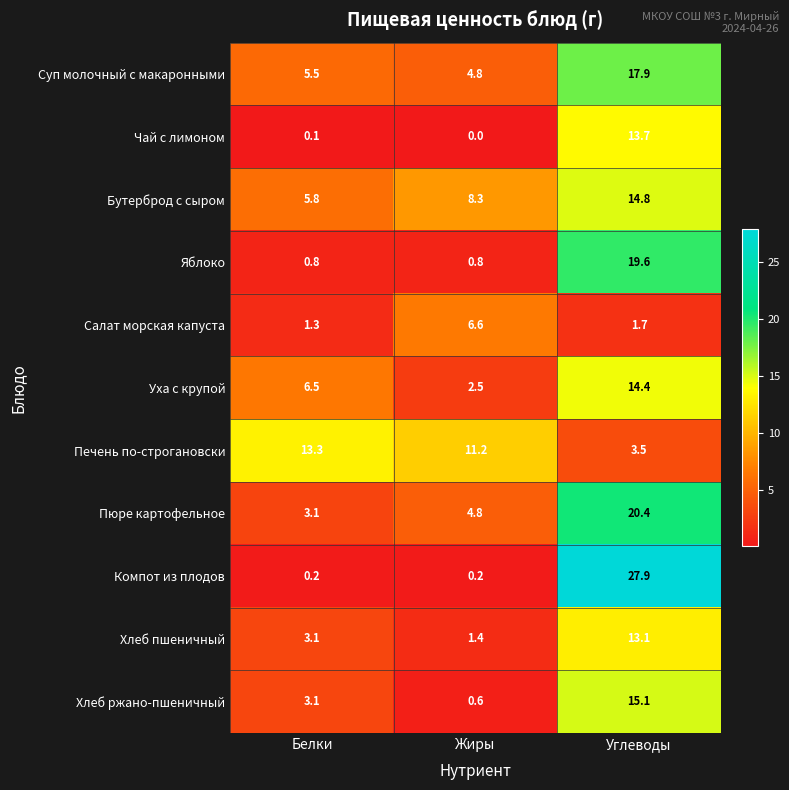

Which category has the lowest value across all series?

Жиры